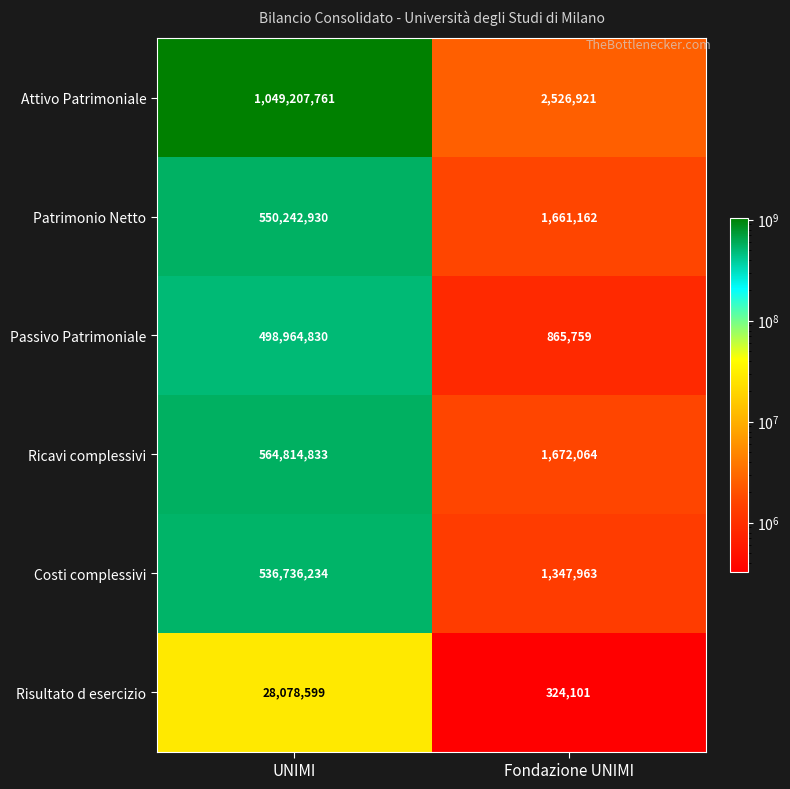

Which series changed the most between UNIMI and Fondazione UNIMI?

Attivo Patrimoniale